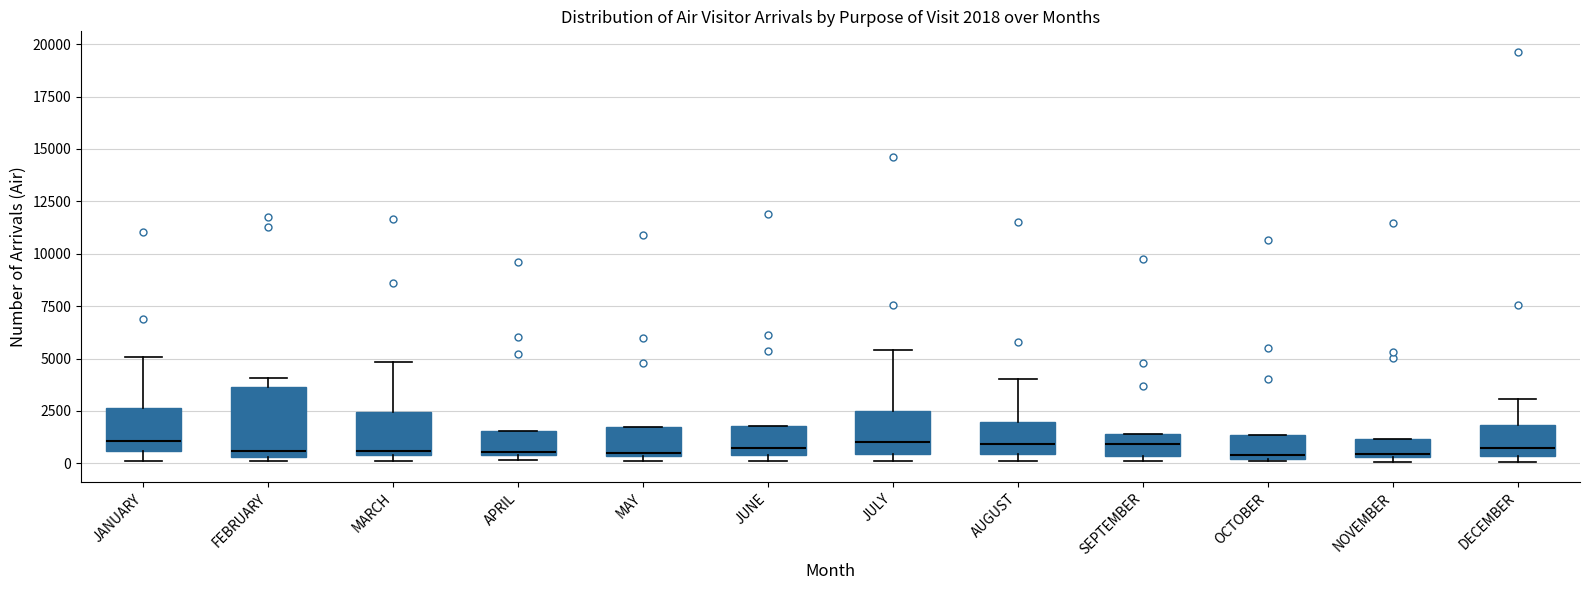

Which box is the tallest, from its lower edge to its upper edge?

FEBRUARY